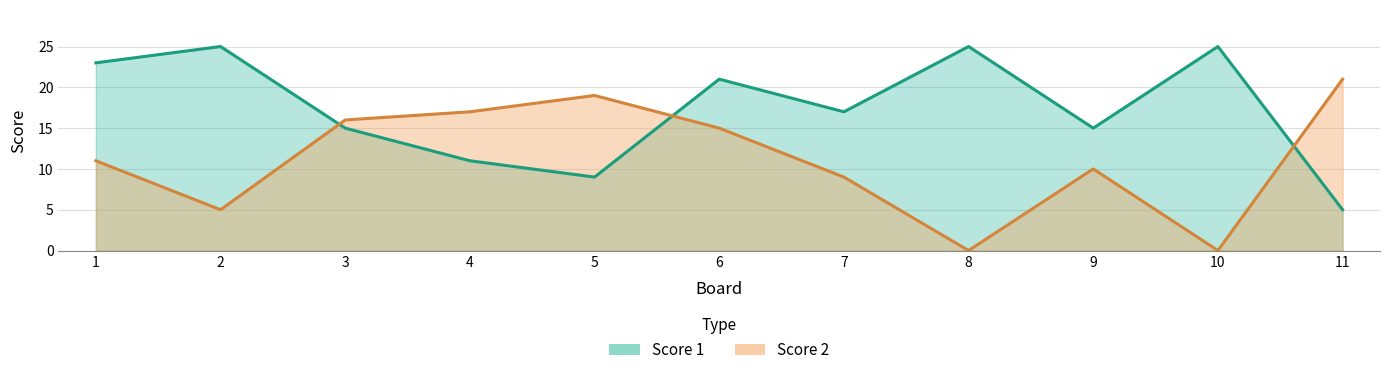

The Score 1 series shows 37 at 1. True or false?

False